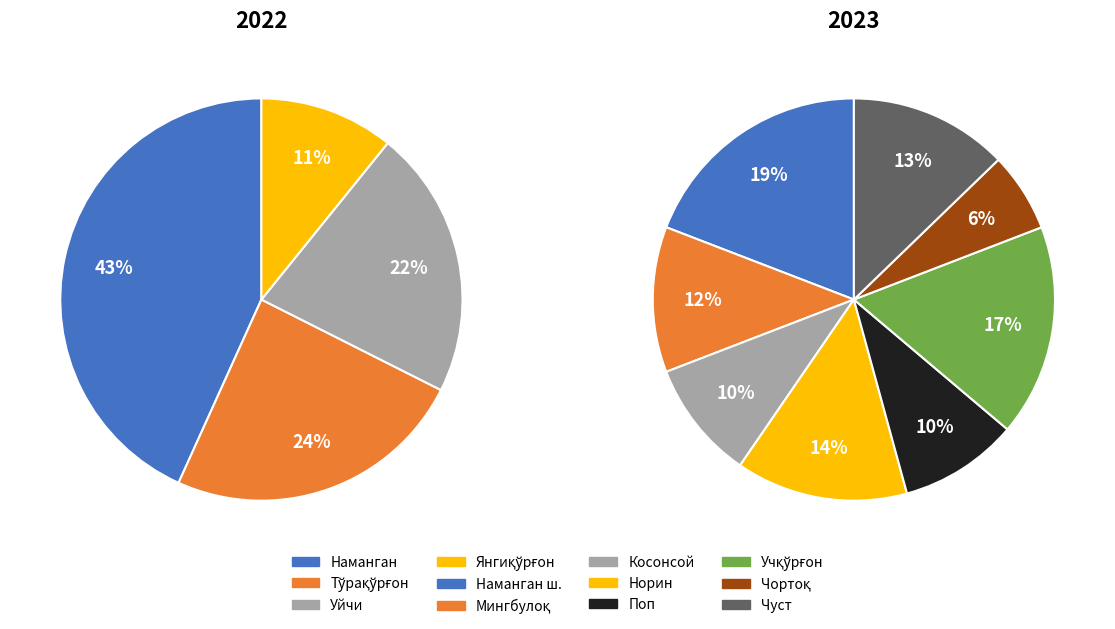

Which slice is the largest?

Наманган